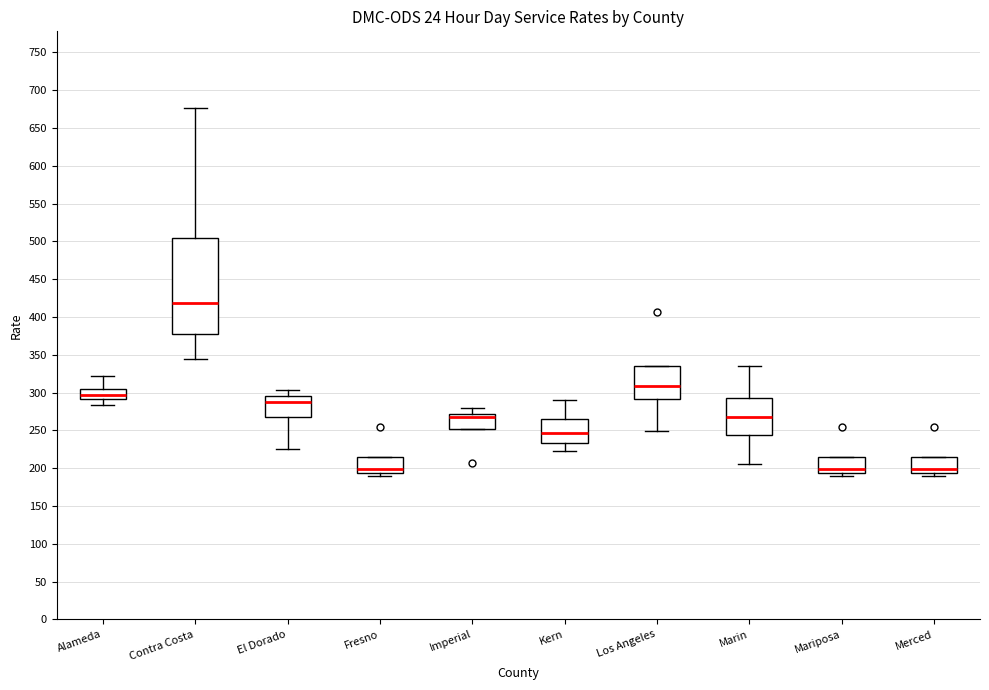

Where does the lower whisker of the box for El Dorado end on the y-axis? The values are not printed on the chart, so give them approximately, as read against the axis.

225